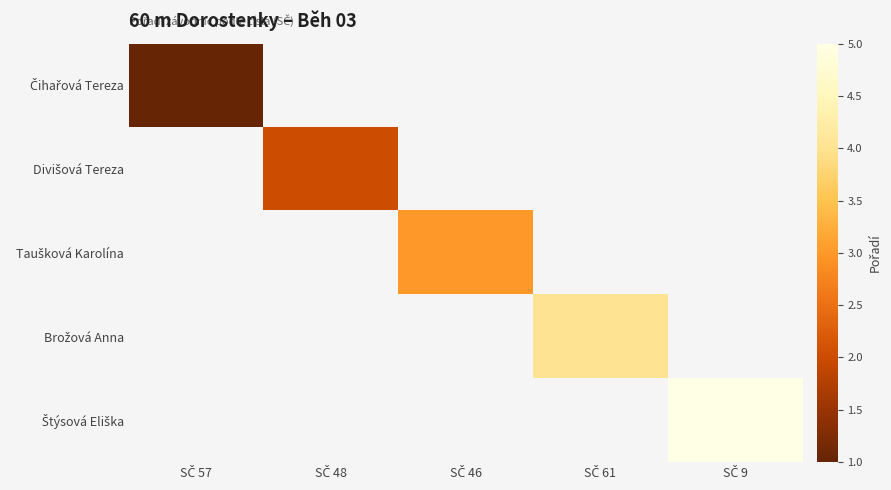

Rank the series at SČ 57 from highest to lowest value.

Čihařová Tereza, Divišová Tereza, Taušková Karolína, Brožová Anna, Štýsová Eliška